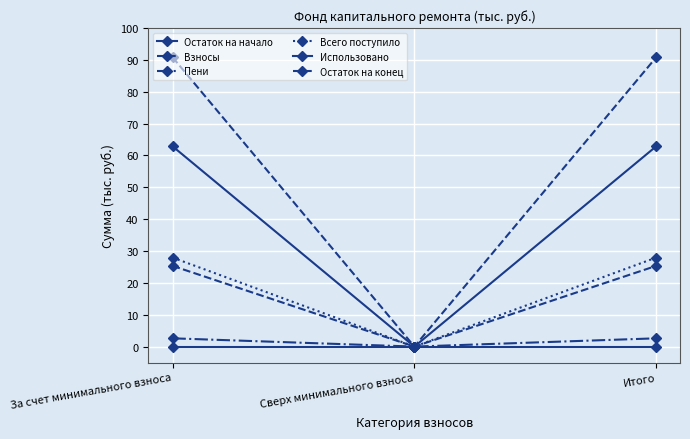

Is this an area chart (filled region under the line)?

No